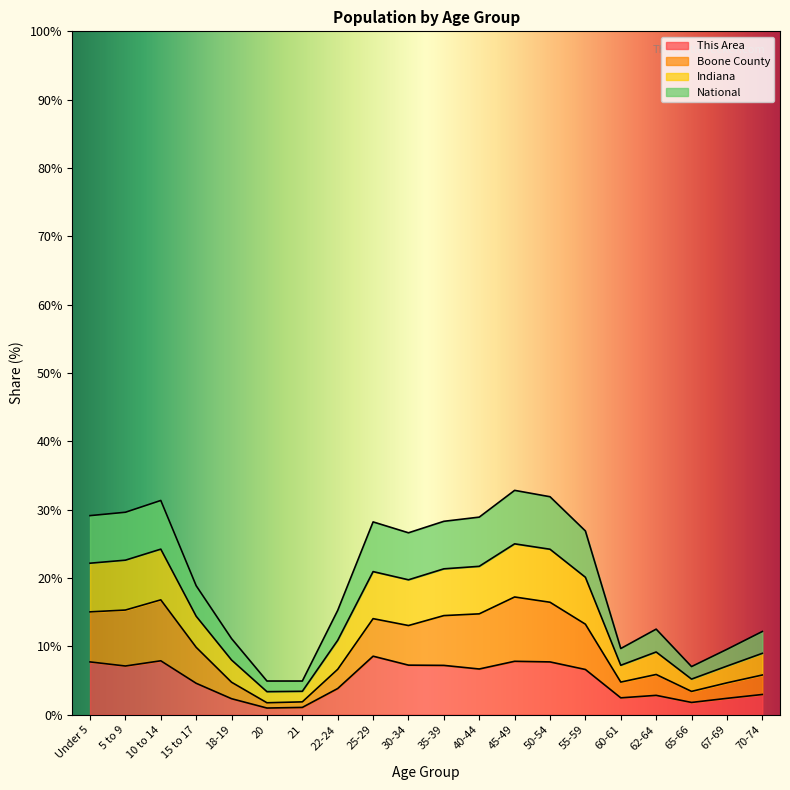

Reading left to right, what are all the values shown in this chart?

This Area: 7.7	7.1	7.9	4.6	2.3	1.0	1.1	3.8	8.6	7.3	7.2	6.7	7.8	7.7	6.6	2.5	2.8	1.8	2.4	3.0
Boone County: 15.1	15.3	16.8	9.9	4.8	1.8	1.9	6.6	14.1	13.1	14.5	14.8	17.2	16.5	13.3	4.8	5.9	3.4	4.7	5.8
Indiana: 29.1	29.6	31.4	18.9	11.1	4.9	4.9	15.3	28.2	26.6	28.3	28.9	32.8	31.9	26.9	9.7	12.5	7.0	9.6	12.2
National: 22.2	22.6	24.2	14.4	8.0	3.4	3.4	10.9	20.9	19.7	21.4	21.7	25.0	24.2	20.1	7.2	9.2	5.2	7.1	9.0